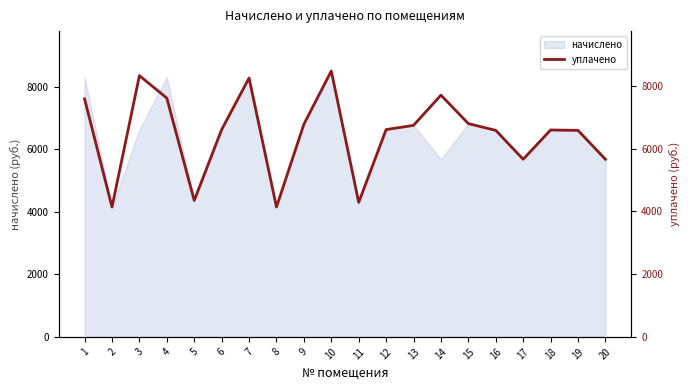

Where does the data first go above 6602?

1